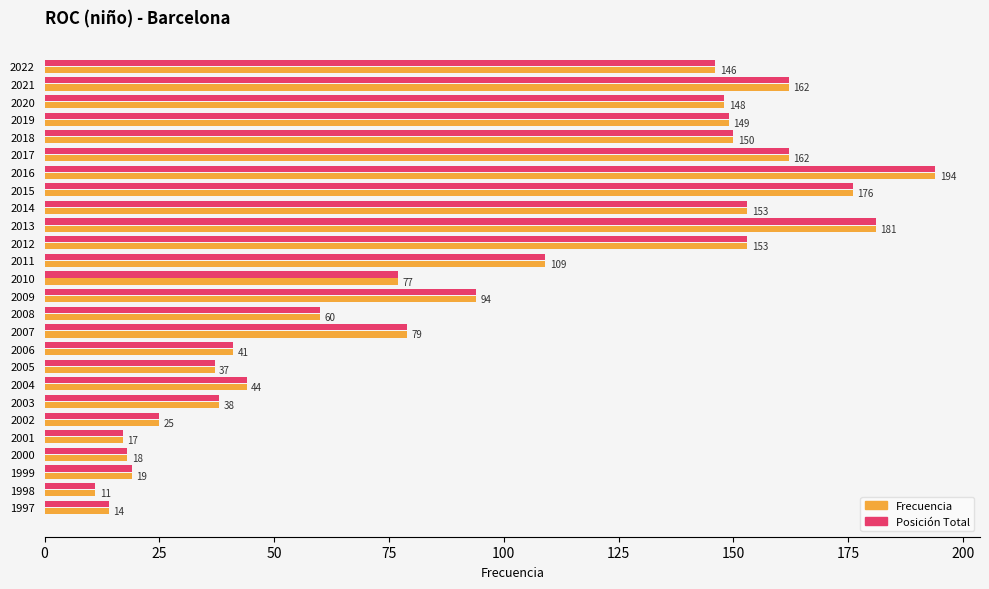

The value of Posición Total at 2002 is 12. True or false?

False